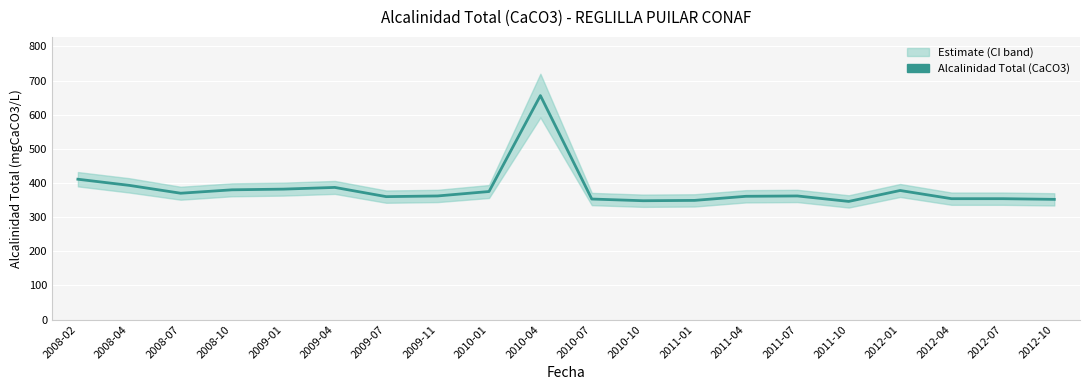

What is the difference between the second highest and second lowest values?

63